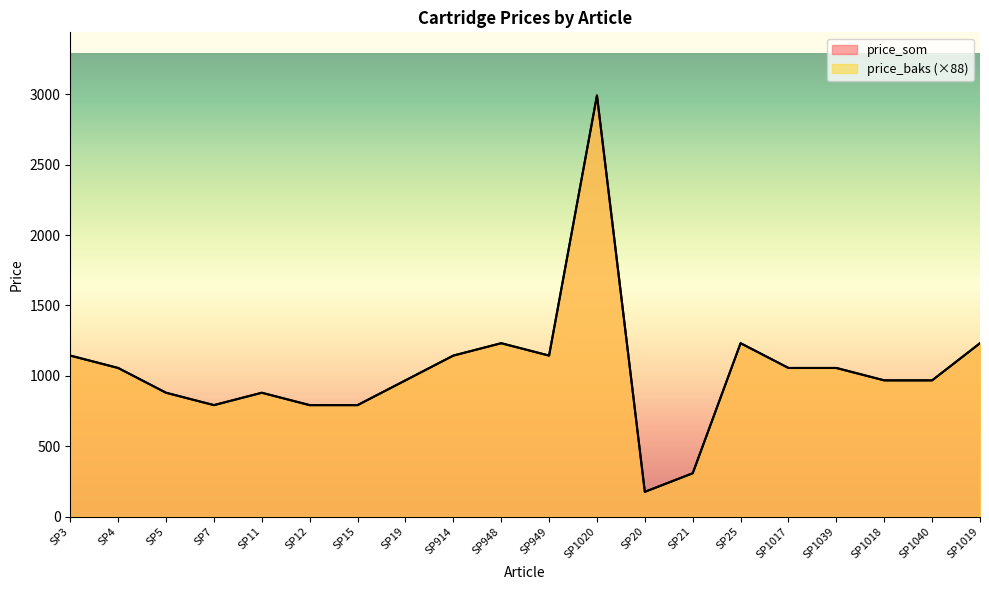

Where is price_baks nearest to the value 1584?

SP948